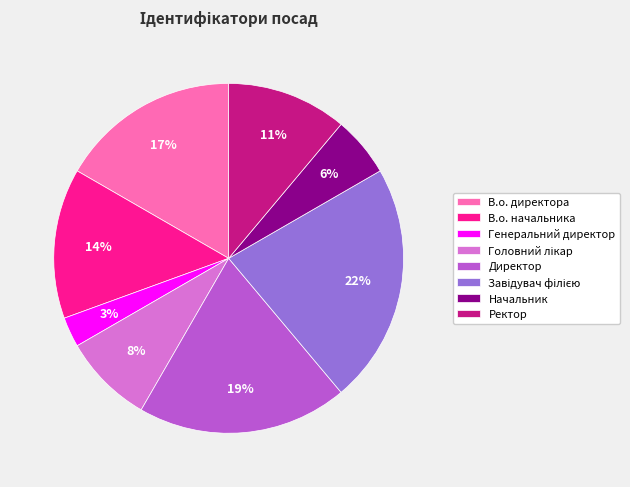

Does В.о. директора represent more than half of the total?

No